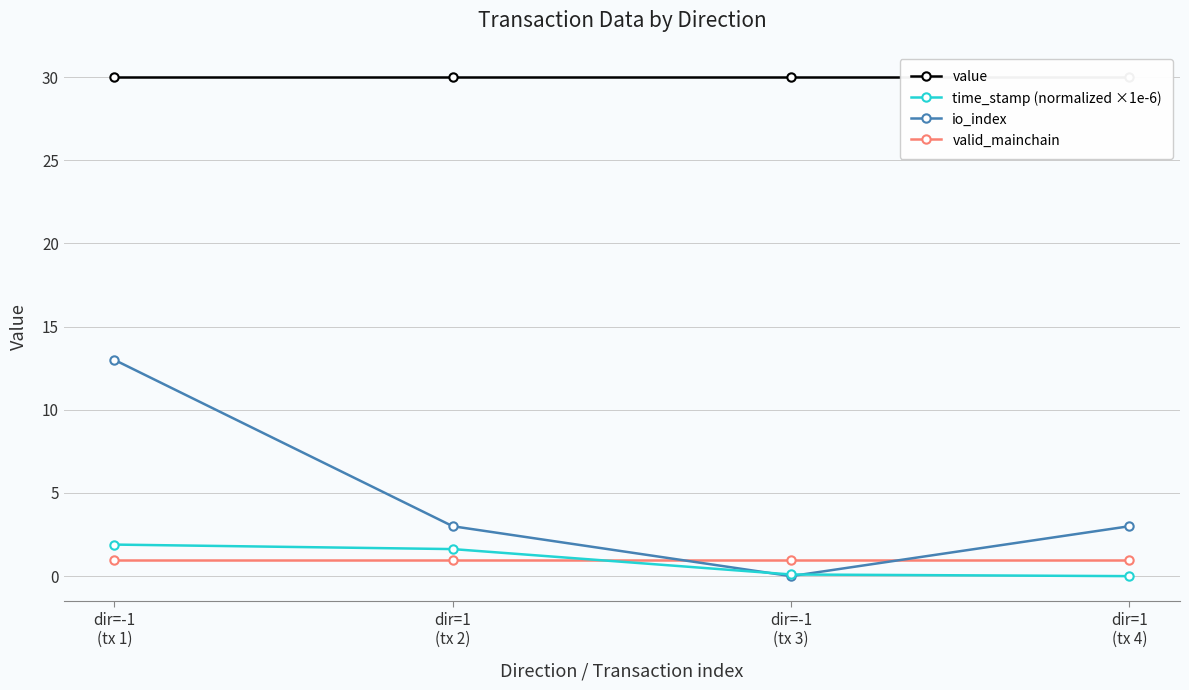

Reading left to right, what are all the values shown in this chart?

value: 30.0	30.0	30.0	30.0
time_stamp (normalized ×1e-6): 1.9	1.6	0.1	0.0
io_index: 13.0	3.0	0.0	3.0
valid_mainchain: 1.0	1.0	1.0	1.0